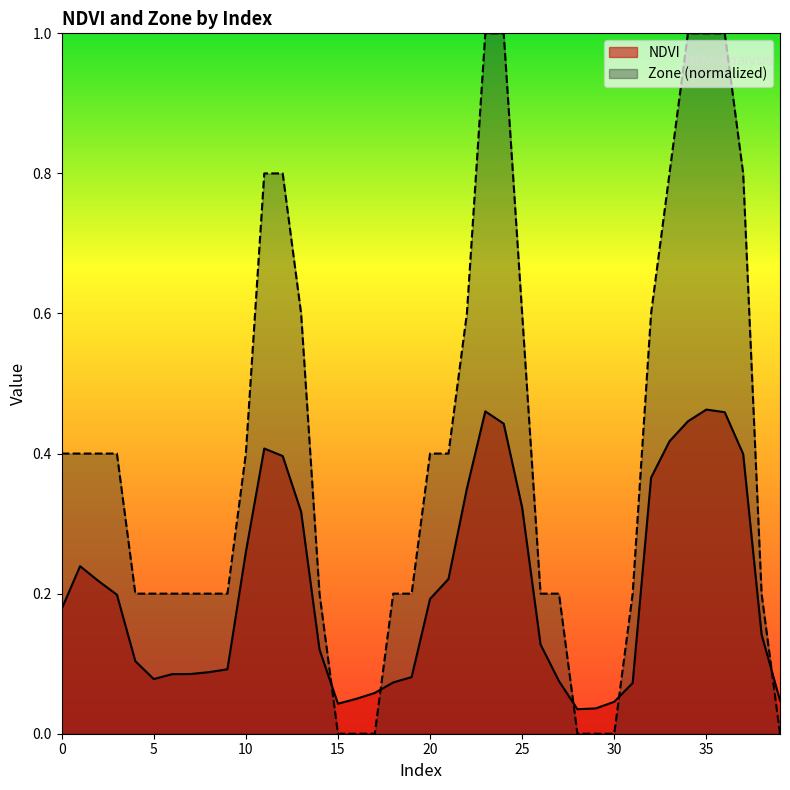

What is the difference between the maximum and minimum values in the Zone series?

1.0